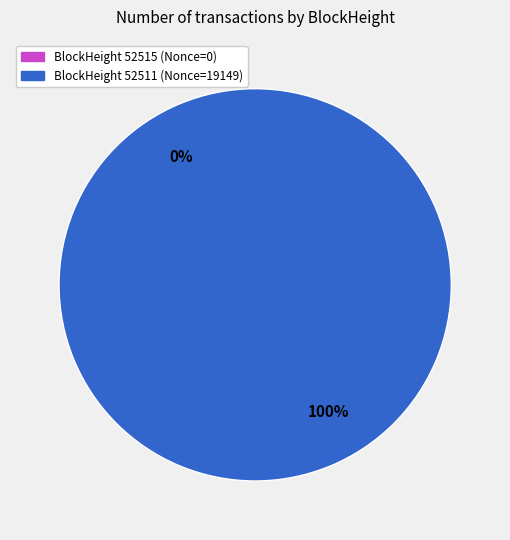

What is the majority slice?

52511